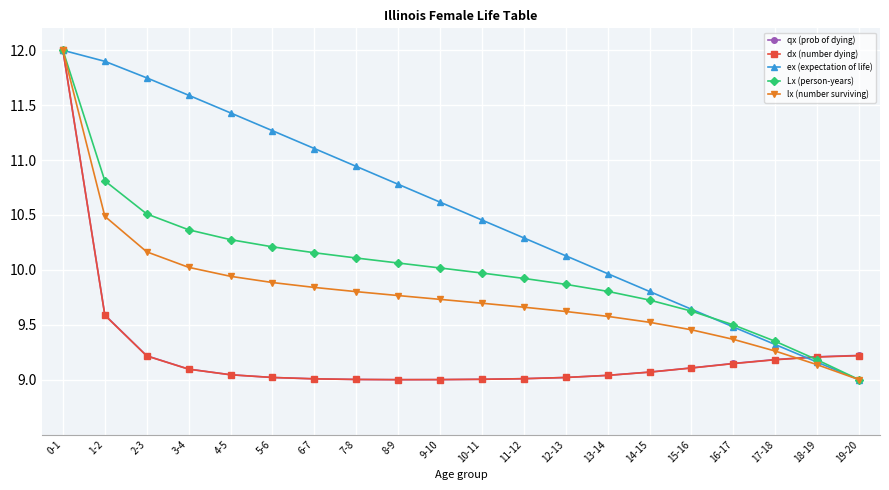

Rank the categories by ex (expectation of life) value from lowest to highest.

19-20, 18-19, 17-18, 16-17, 15-16, 14-15, 13-14, 12-13, 11-12, 10-11, 9-10, 8-9, 7-8, 6-7, 5-6, 4-5, 3-4, 2-3, 1-2, 0-1